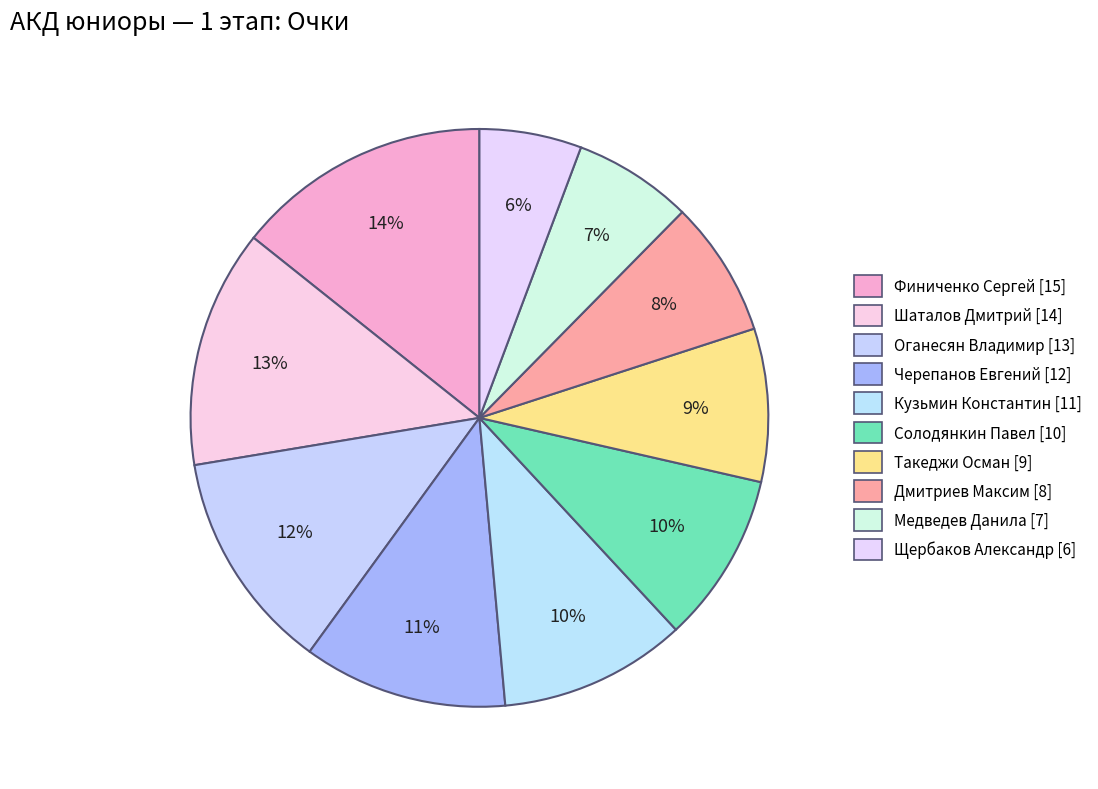

Count the number of slices in the pie.

10